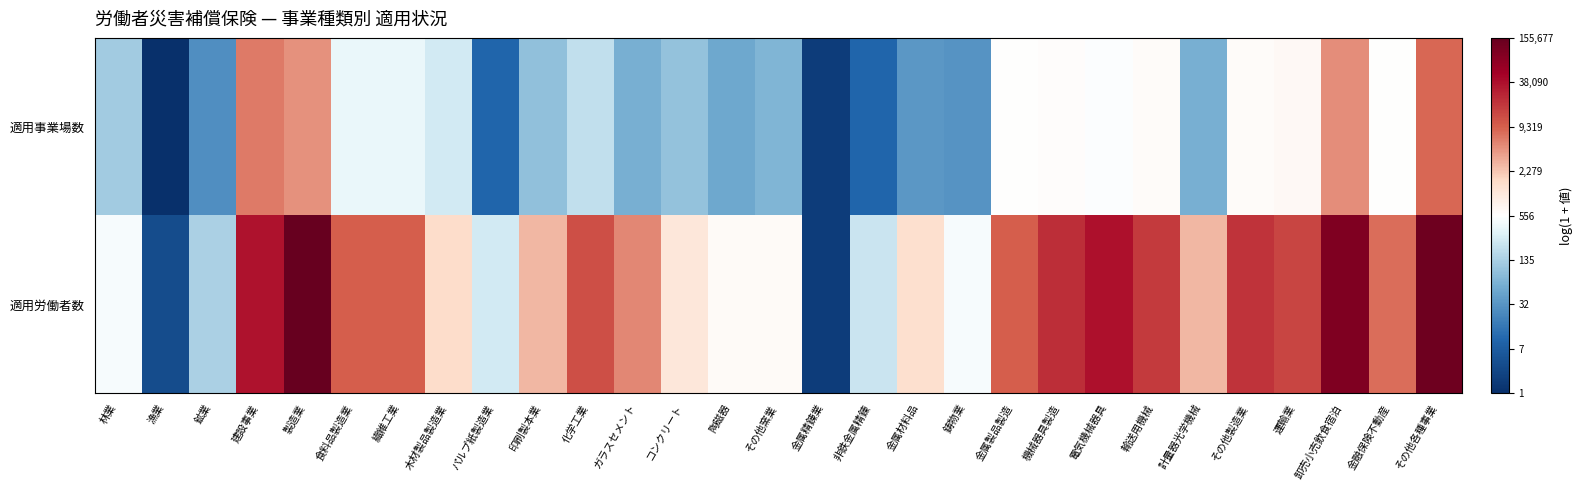

Reading right to left, what are all the values shown in this chart?

適用事業場数: その他各種事業=9.0	金融保険不動産=6.4	卸売小売飲食宿泊=8.5	運輸業=6.5	その他製造業=6.4	計量器光学機械=4.1	輸送用機械=6.4	電気機械器具=6.3	機械器具製造=6.4	金属製品製造=6.3	鋳物業=3.5	金属材料品=3.6	非鉄金属精錬=2.4	金属精錬業=1.1	その他窯業=4.3	陶磁器=4.0	コンクリート=4.6	ガラスセメント=4.2	化学工業=5.3	印刷製本業=4.5	パルプ紙製造業=2.4	木材製品製造業=5.6	繊維工業=6.0	食料品製造業=5.9	製造業=8.5	建設事業=8.7	鉱業=3.4	漁業=0.7	林業=4.8
適用労働者数: その他各種事業=11.8	金融保険不動産=8.9	卸売小売飲食宿泊=11.5	運輸業=9.6	その他製造業=9.9	計量器光学機械=7.9	輸送用機械=9.8	電気機械器具=10.5	機械器具製造=10.0	金属製品製造=9.2	鋳物業=6.2	金属材料品=7.3	非鉄金属精錬=5.4	金属精錬業=1.1	その他窯業=6.5	陶磁器=6.5	コンクリート=7.1	ガラスセメント=8.6	化学工業=9.4	印刷製本業=7.9	パルプ紙製造業=5.5	木材製品製造業=7.4	繊維工業=9.2	食料品製造業=9.2	製造業=12.0	建設事業=10.5	鉱業=4.9	漁業=1.6	林業=6.2